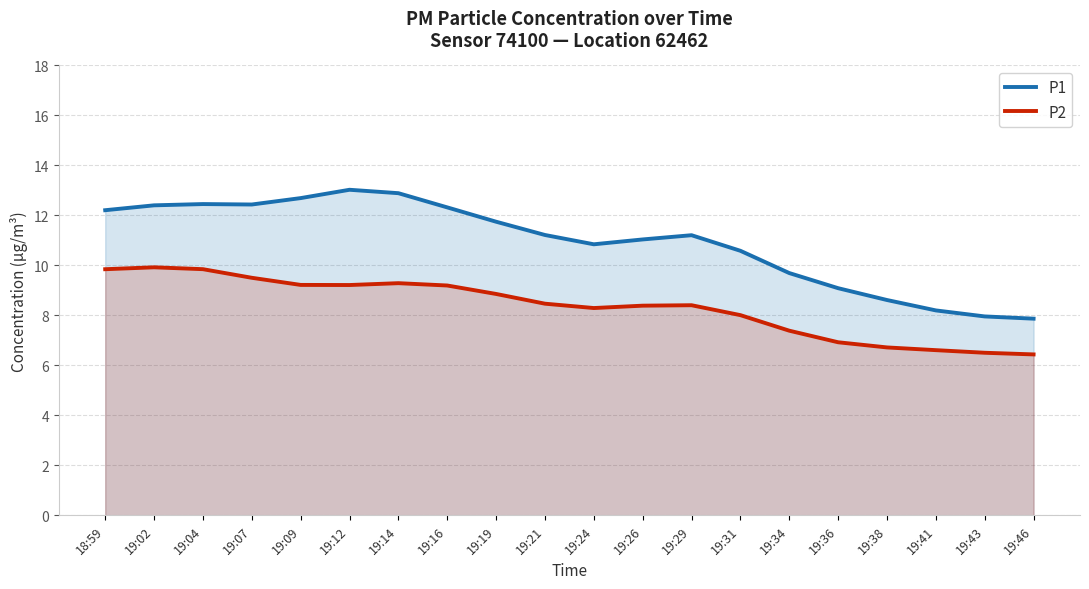

True or false: P2 and P1 cross at least once.

False